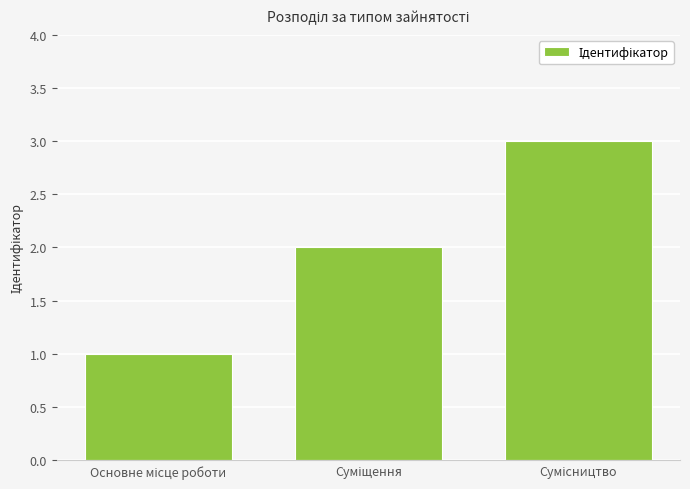

What is the difference between the maximum and second lowest values?

1